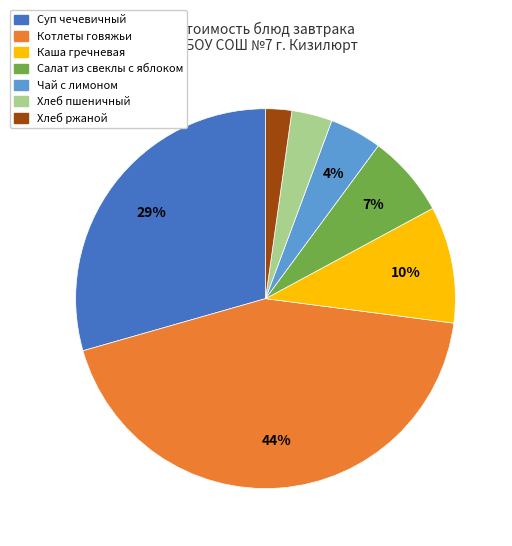

Count the number of slices in the pie.

7